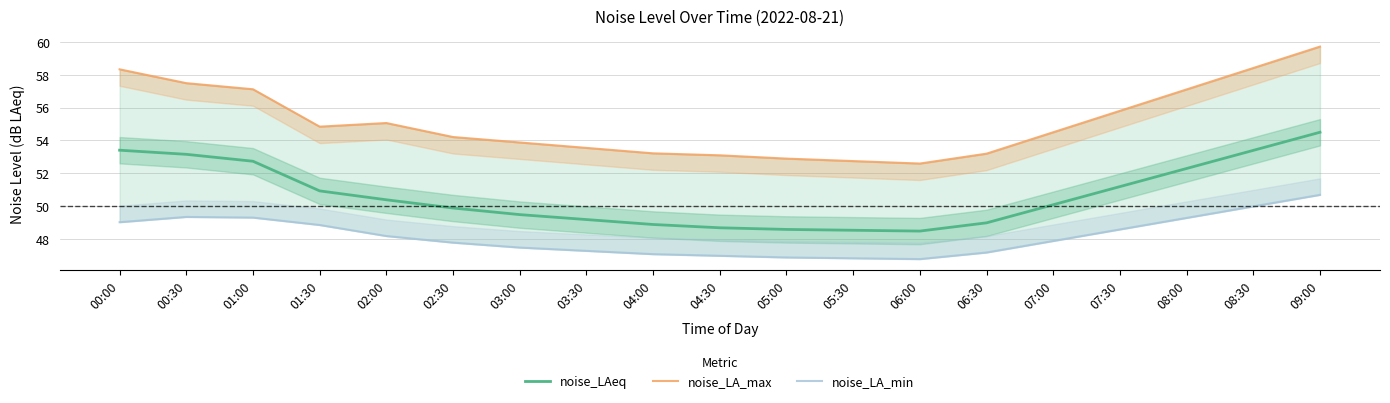

How many data points in noise_LA_min are less than 47?

3